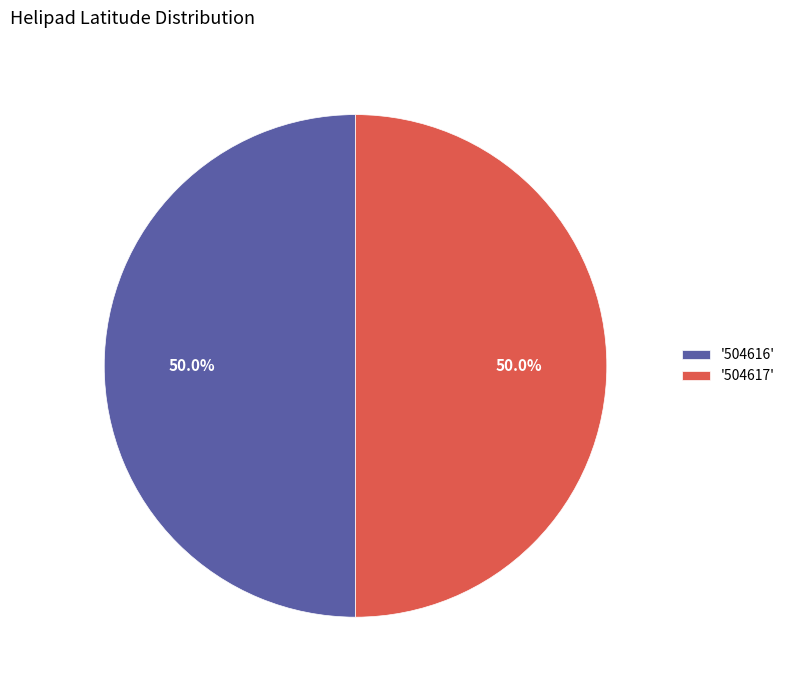

Approximately how many times larger is the value at '504617' compared to '504616'?

1.0